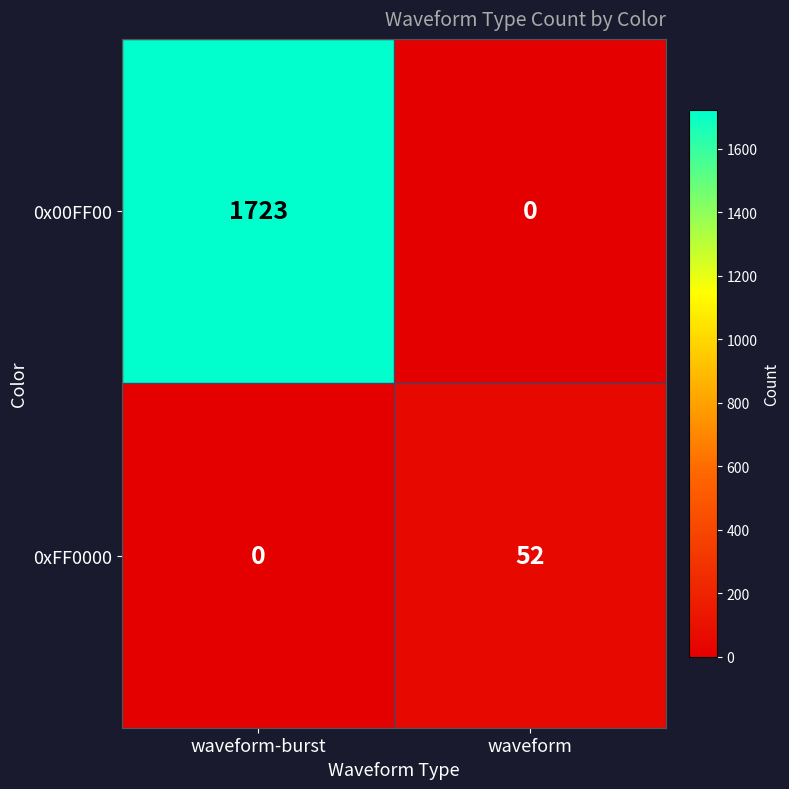

Between waveform-burst and waveform, which series saw the biggest shift?

0x00FF00